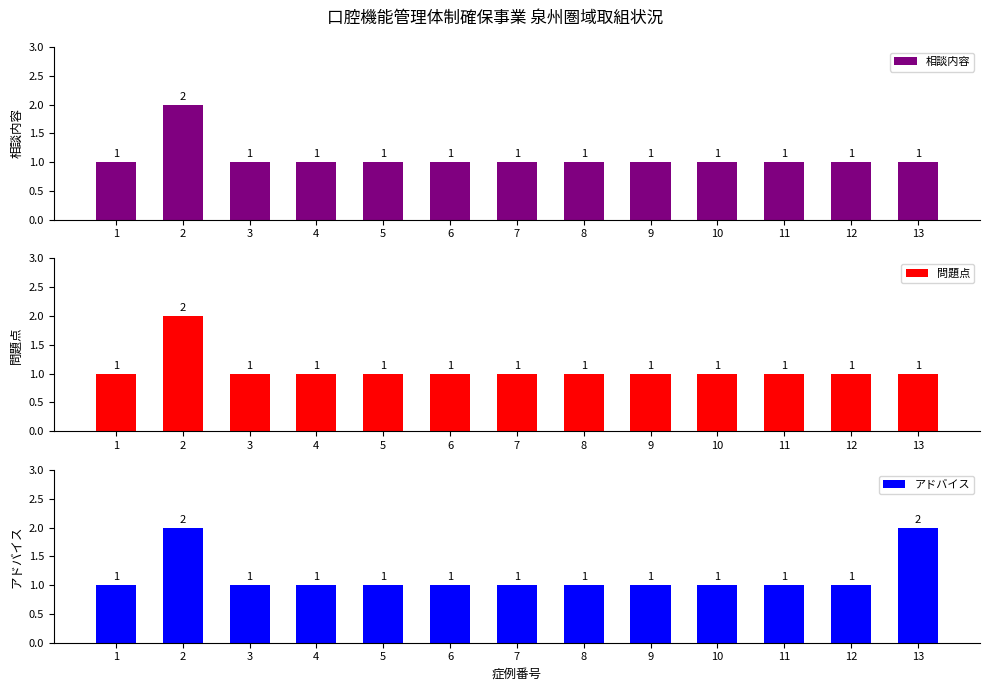

Rank the series by their maximum value, from lowest to highest.

相談内容, 問題点, アドバイス